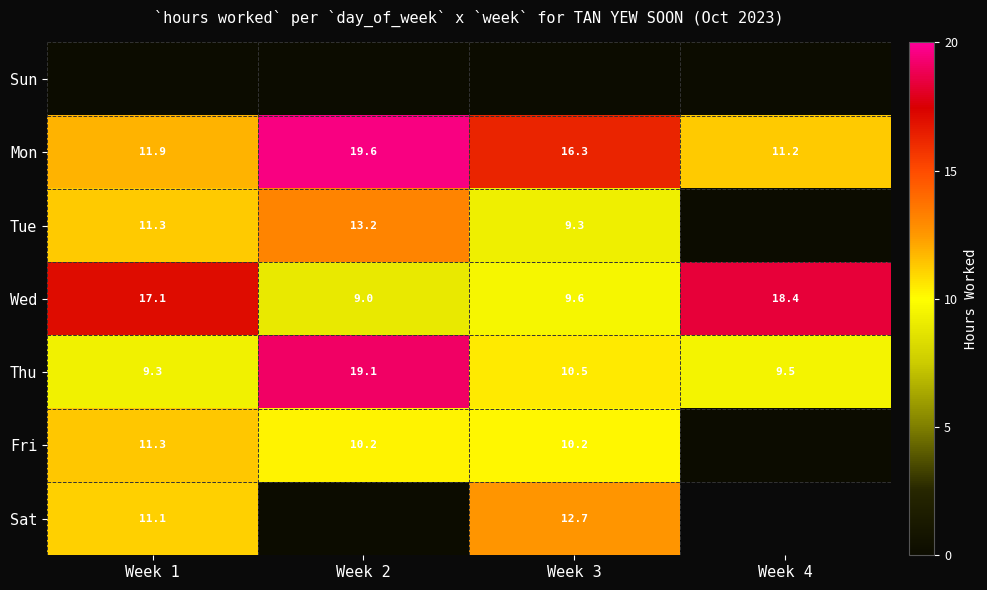

What is the sum of the Thu values at Week 2 and Week 1?

28.4